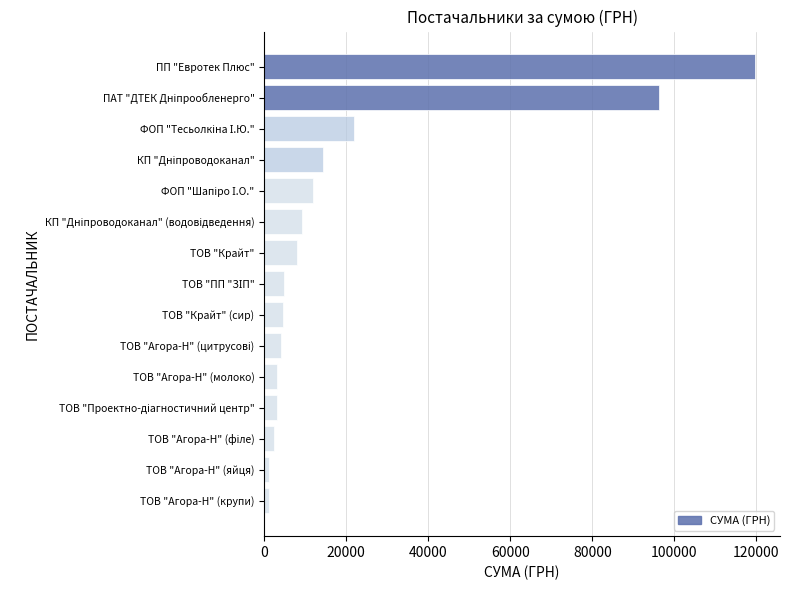

What is the average value?

20393.5